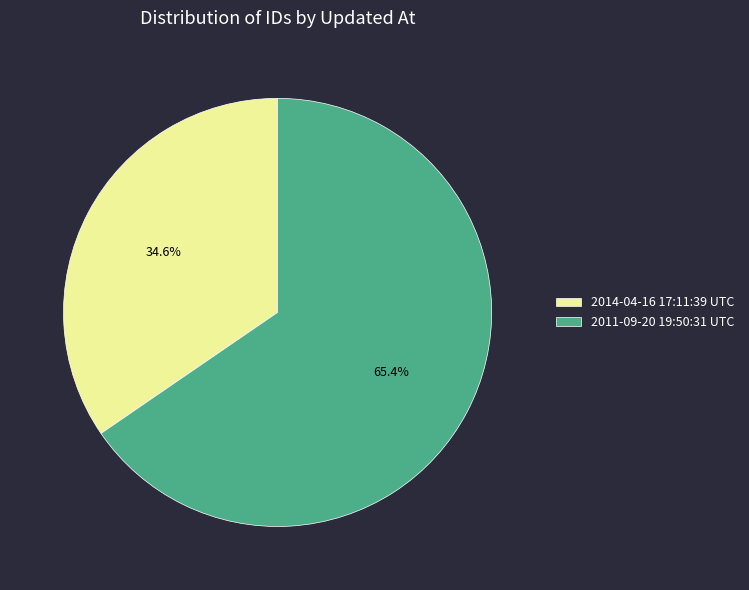

Rank the categories by value from lowest to highest.

2014-04-16 17:11:39 UTC, 2011-09-20 19:50:31 UTC